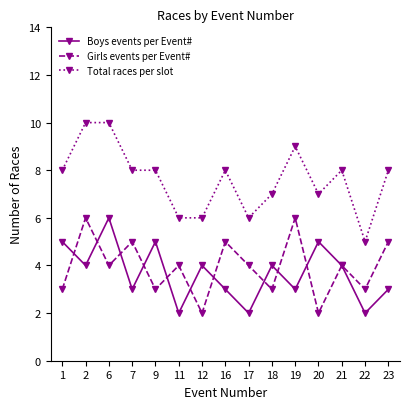

What are all the series names shown in the legend?

Boys events per Event#, Girls events per Event#, Total races per slot